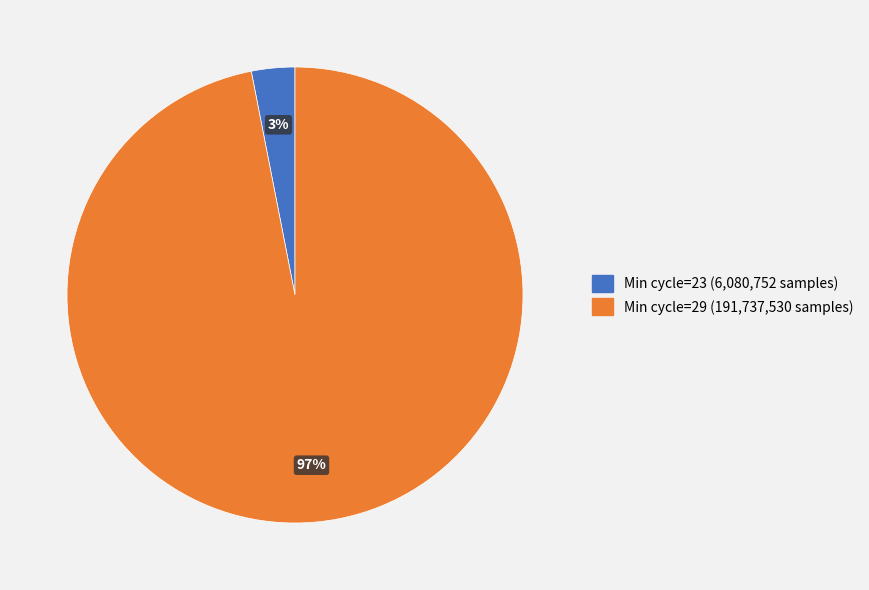

To the nearest percent, what is the difference between the largest and smallest slice percentages?

94%